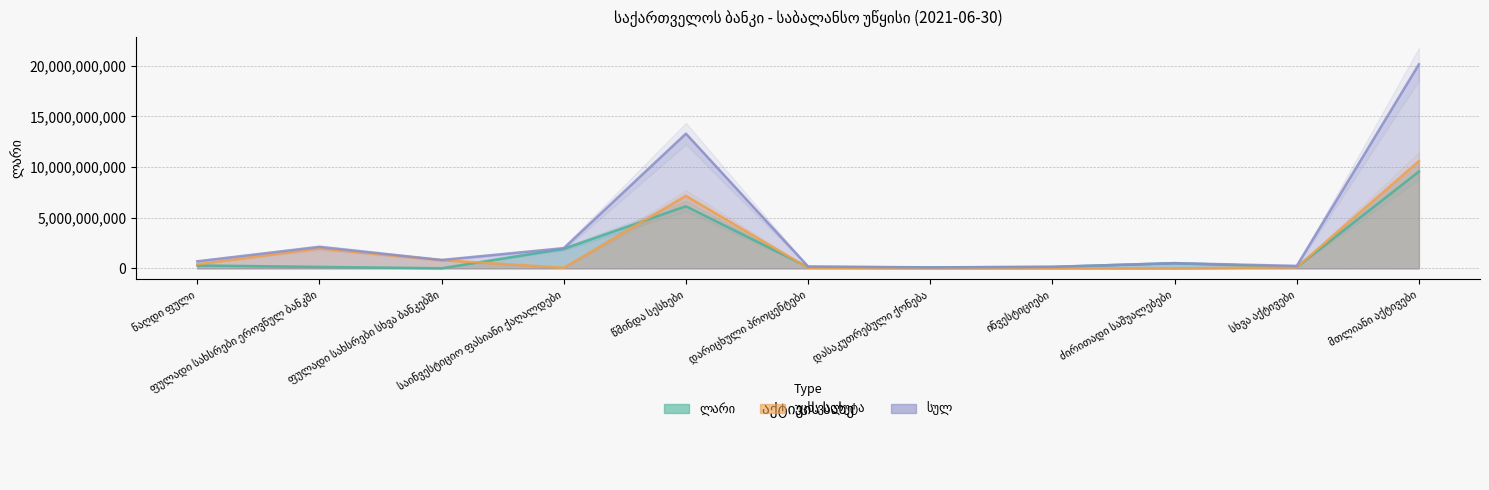

Between which two adjacent categories do ლარი and უცხ.ვალუტა first intersect?

ფულადი სახსრები სხვა ბანკებში and საინვესტიციო ფასიანი ქაღალდები